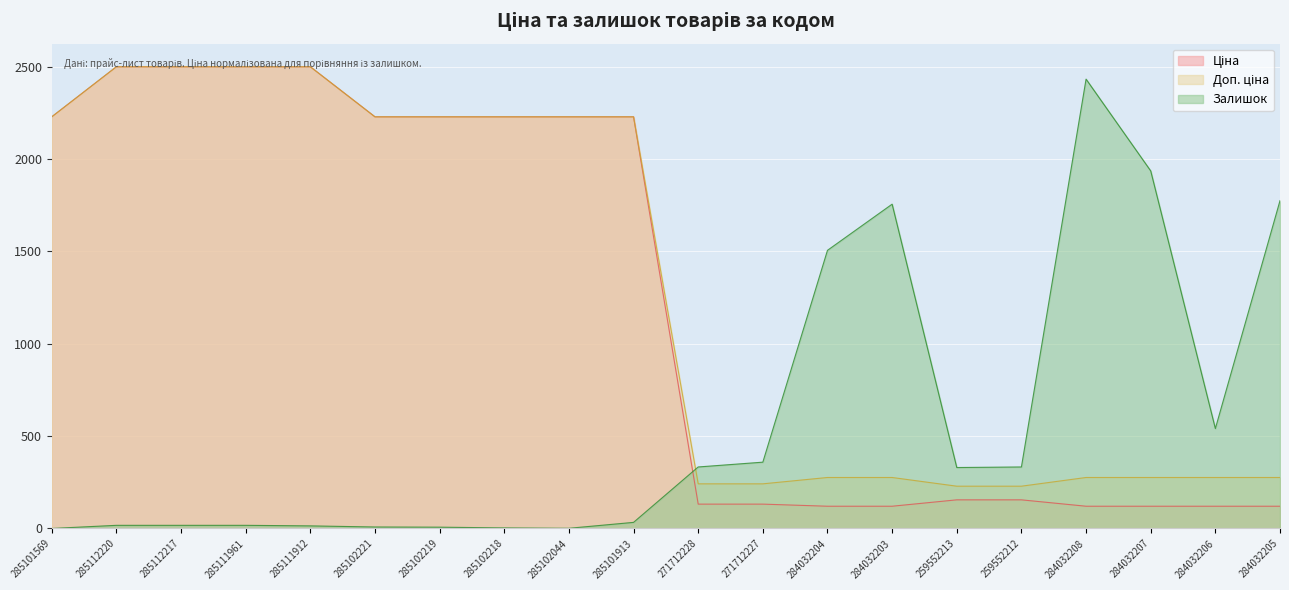

Between 285101913 and 284032208, which is larger?

285101913